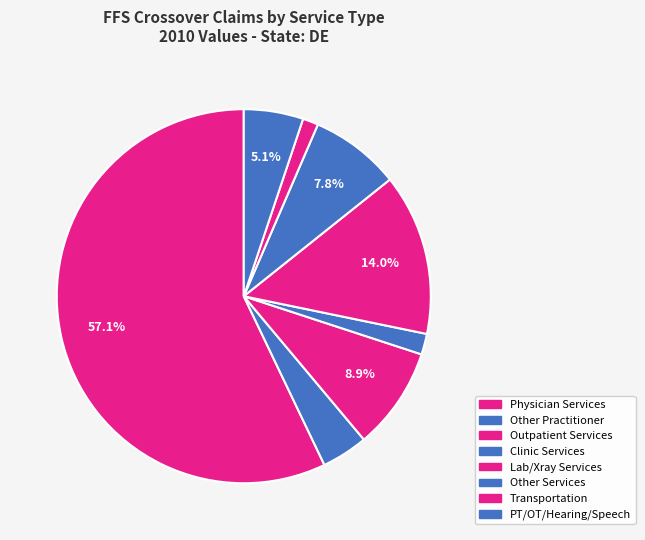

What is the ratio of the value at PT/OT/Hearing/Speech to the value at Other Practitioner?

1.3